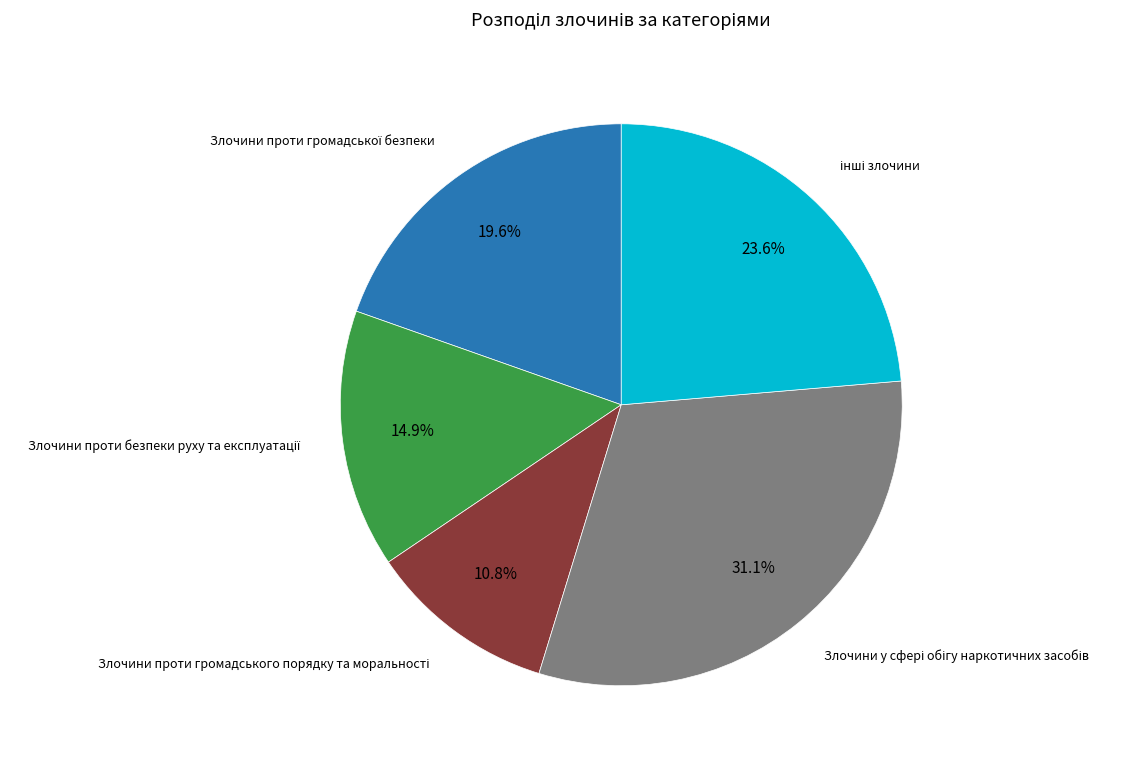

Is there a majority slice in this chart?

No